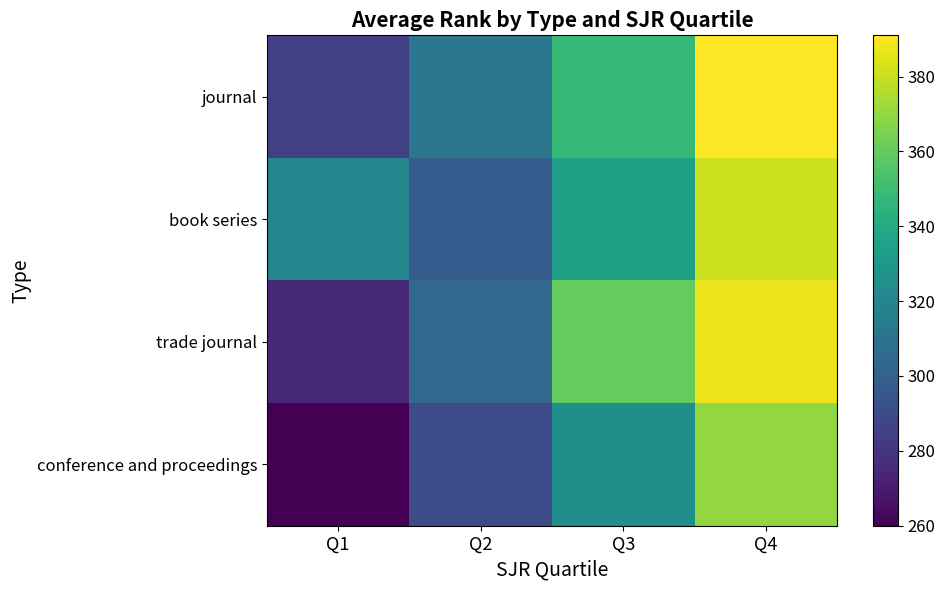

Which series changed the most between Q3 and Q4?

book series